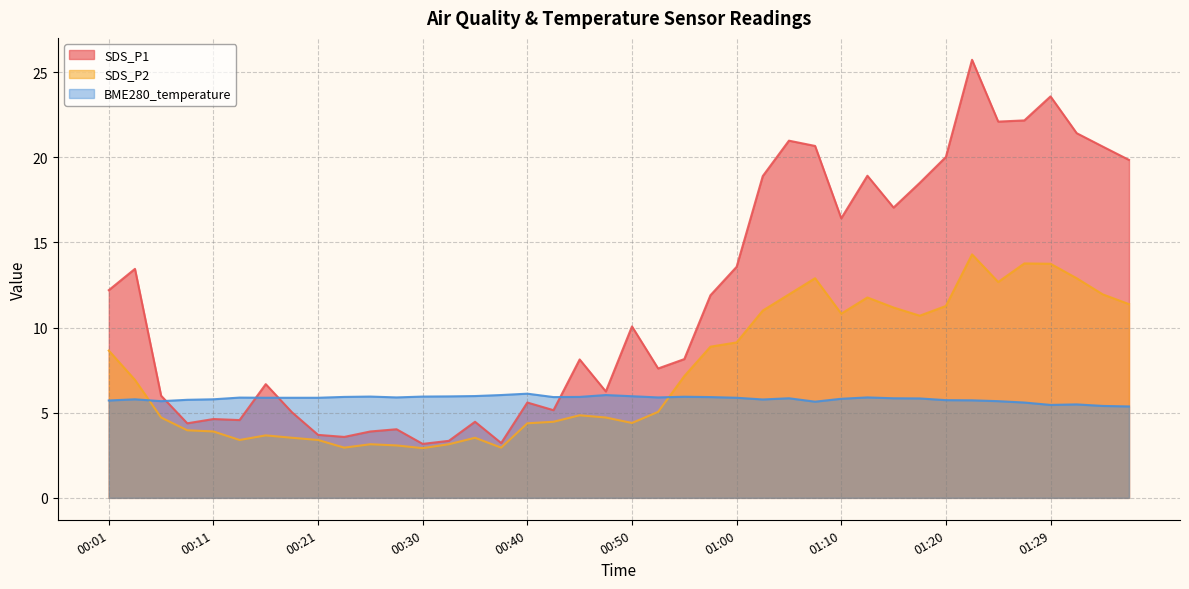

How many data points in SDS_P1 are less than 10?

20